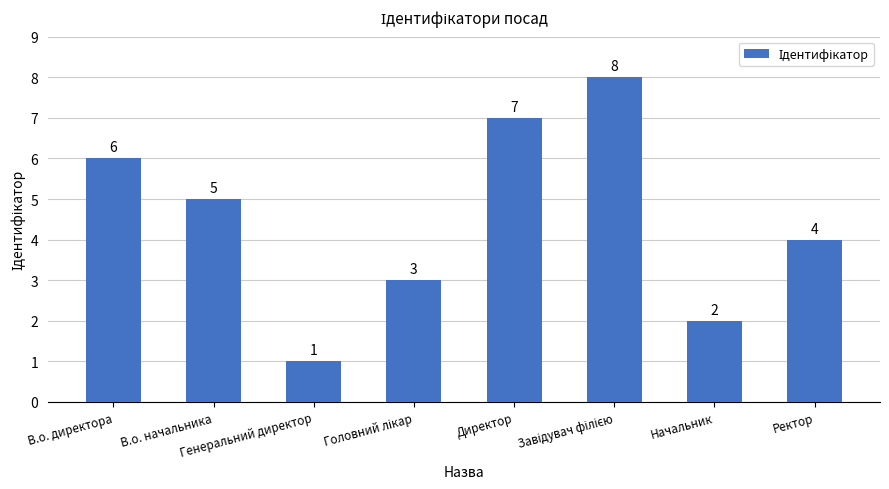

What is the value of the 7th bar from the left?

2